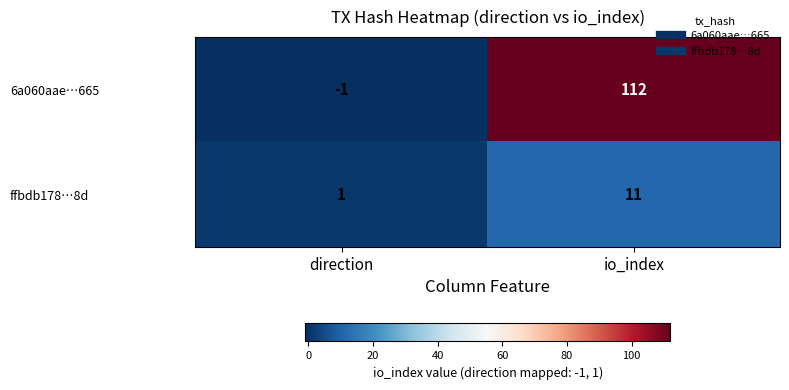

Which series changed the most between direction and io_index?

6a060aae…665